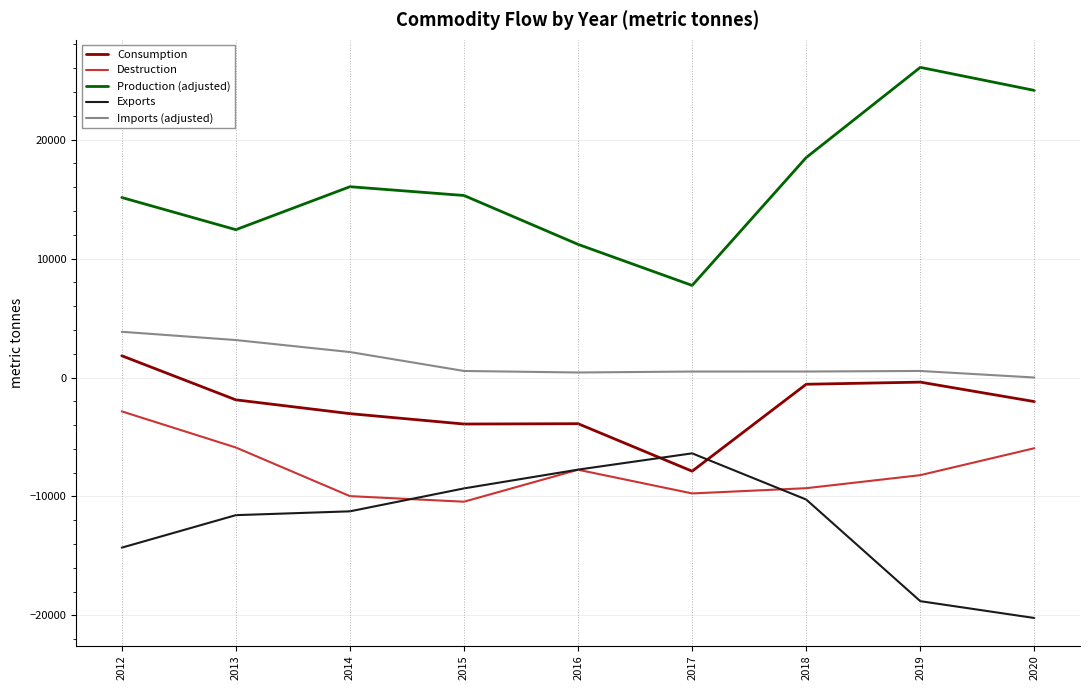

The value of Destruction at 2018 is -14531.1. True or false?

False